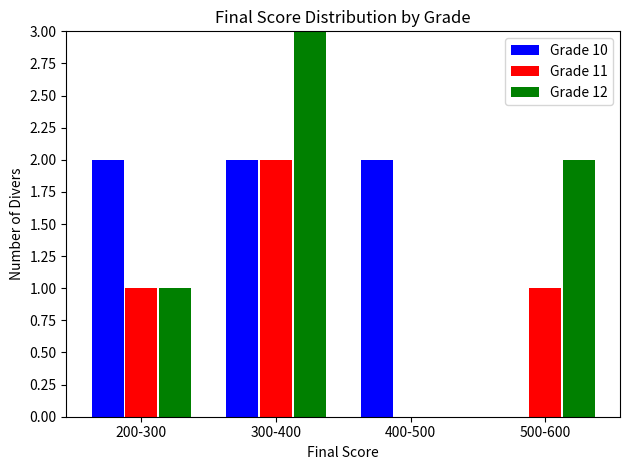

Reading left to right, list all the values displayed in this chart.

Grade 10: 200-300=2	300-400=2	400-500=2	500-600=0
Grade 11: 200-300=1	300-400=2	400-500=0	500-600=1
Grade 12: 200-300=1	300-400=3	400-500=0	500-600=2